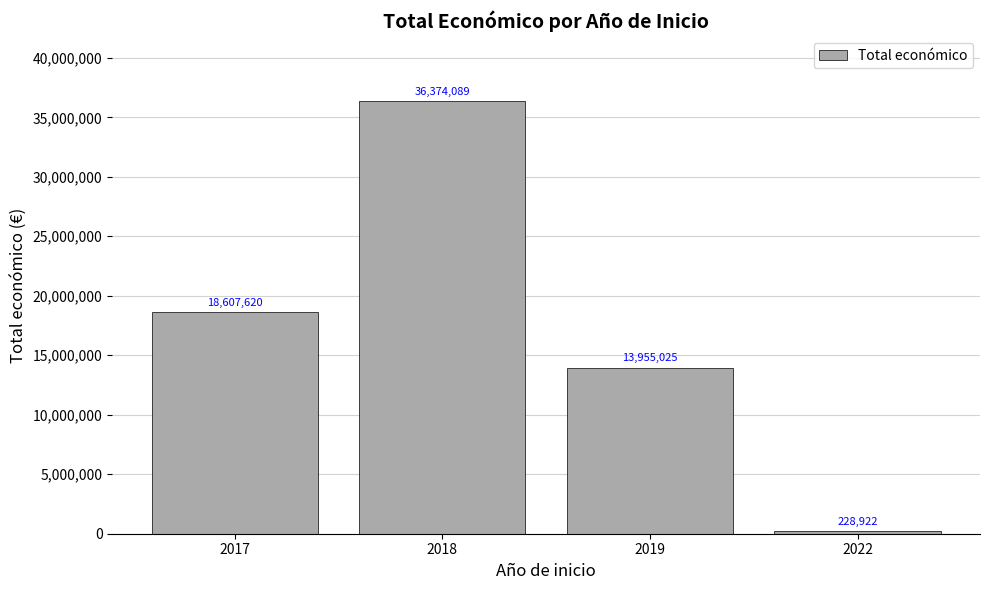

What is the sum of all values?

69165656